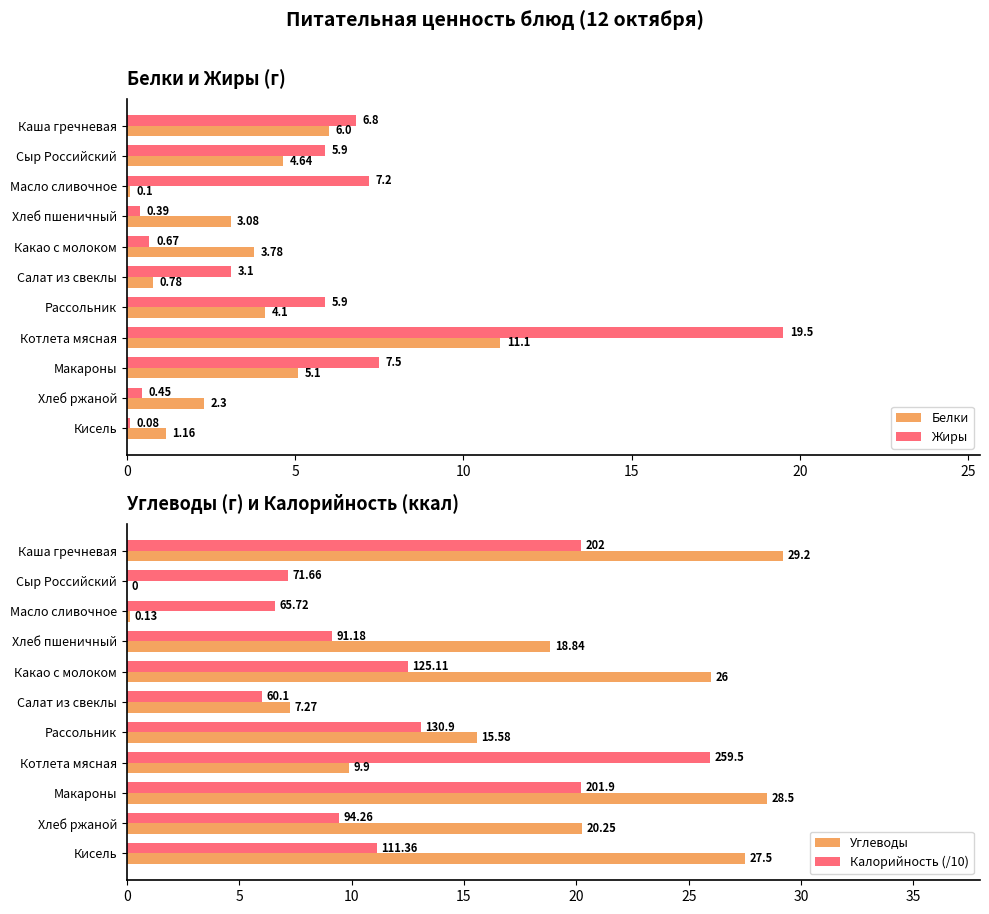

Rank the categories by Белки value from highest to lowest.

Котлета мясная, Каша гречневая, Макароны, Сыр Российский, Рассольник, Какао с молоком, Хлеб пшеничный, Хлеб ржаной, Кисель, Салат из свеклы, Масло сливочное